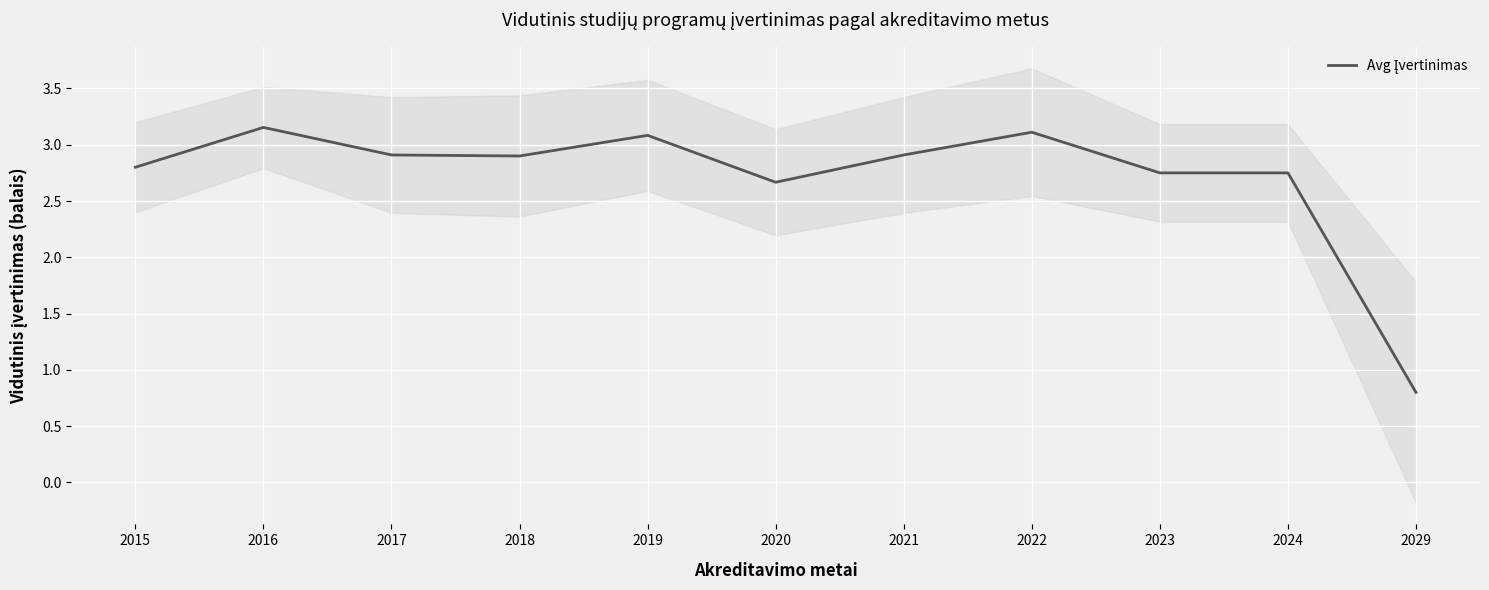

What is the difference between the values at 2015 and 2021?

0.1